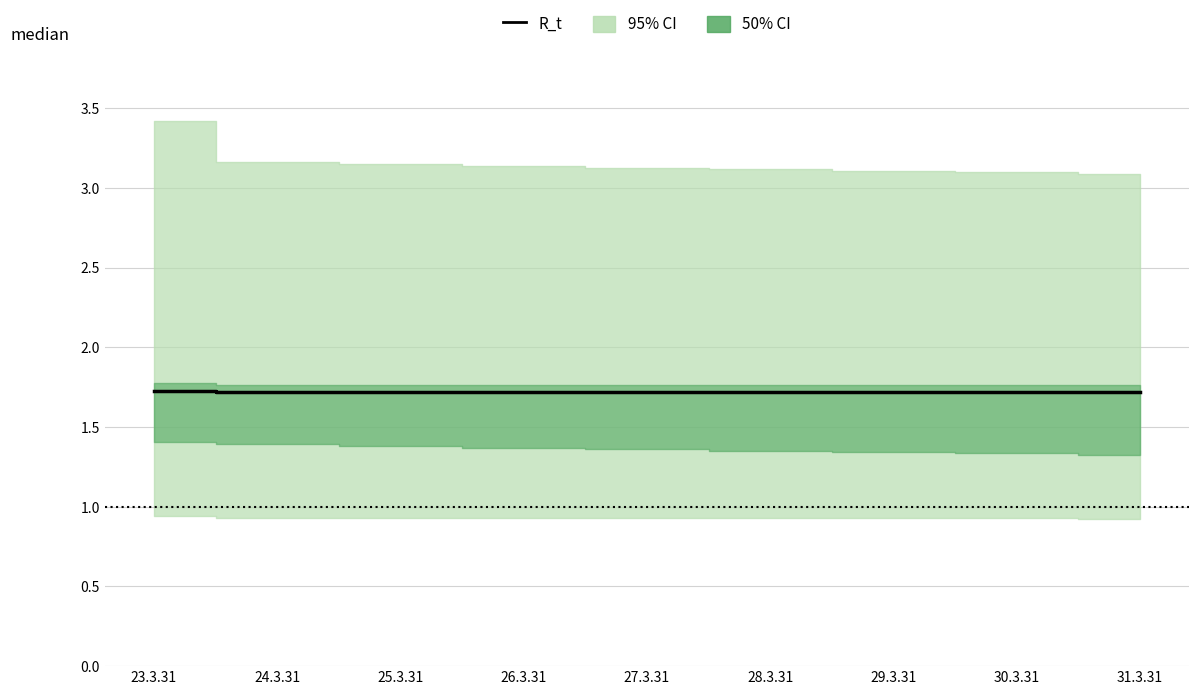

The value at 25.3.31 is 0.4. True or false?

False